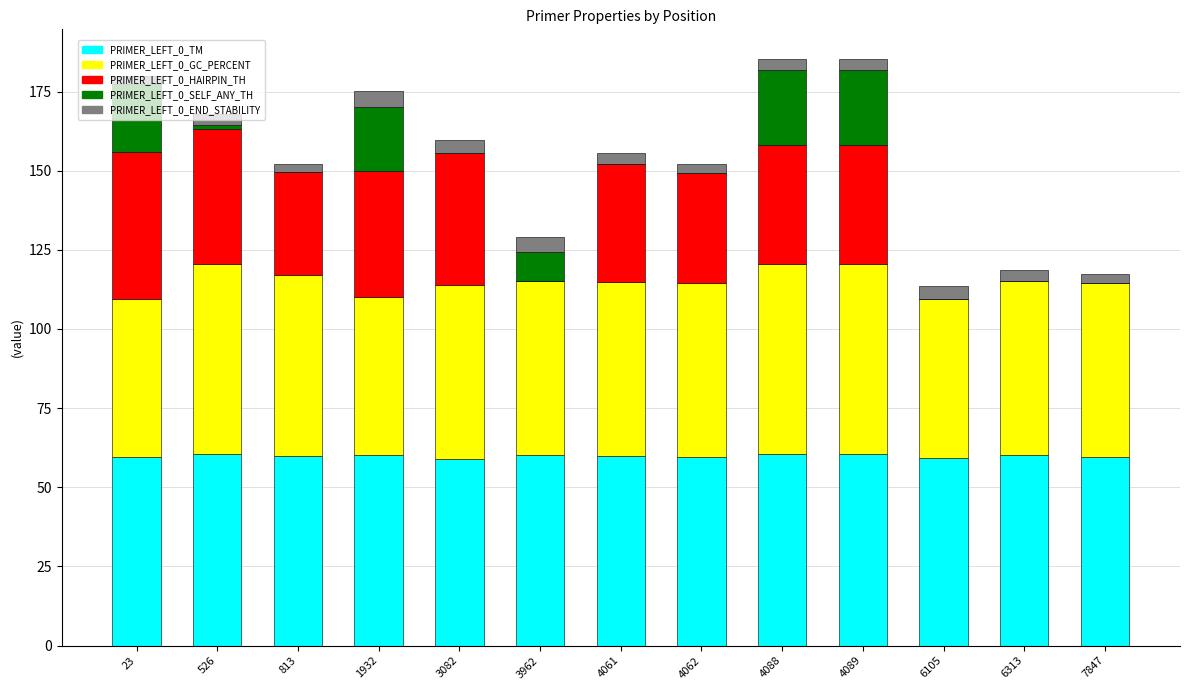

The value of PRIMER_LEFT_0_TM at 6105 is 59.4. True or false?

True